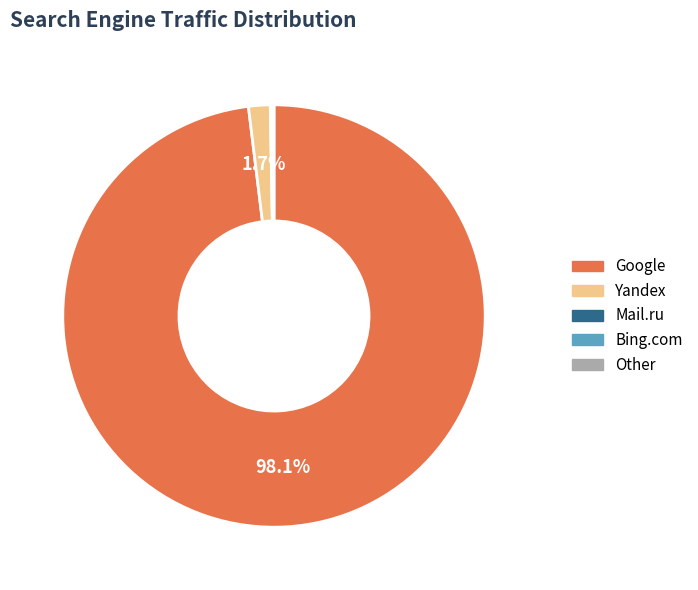

Which slice is the largest?

Google